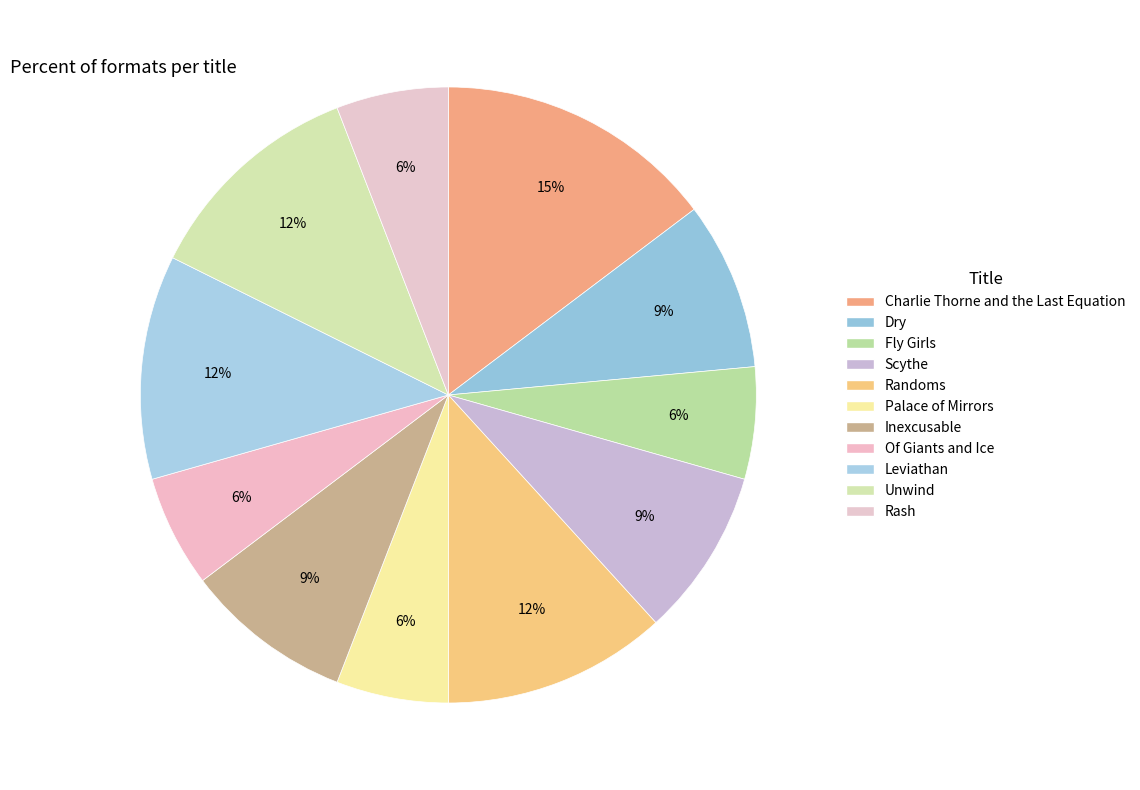

How many slices are in this pie chart?

11